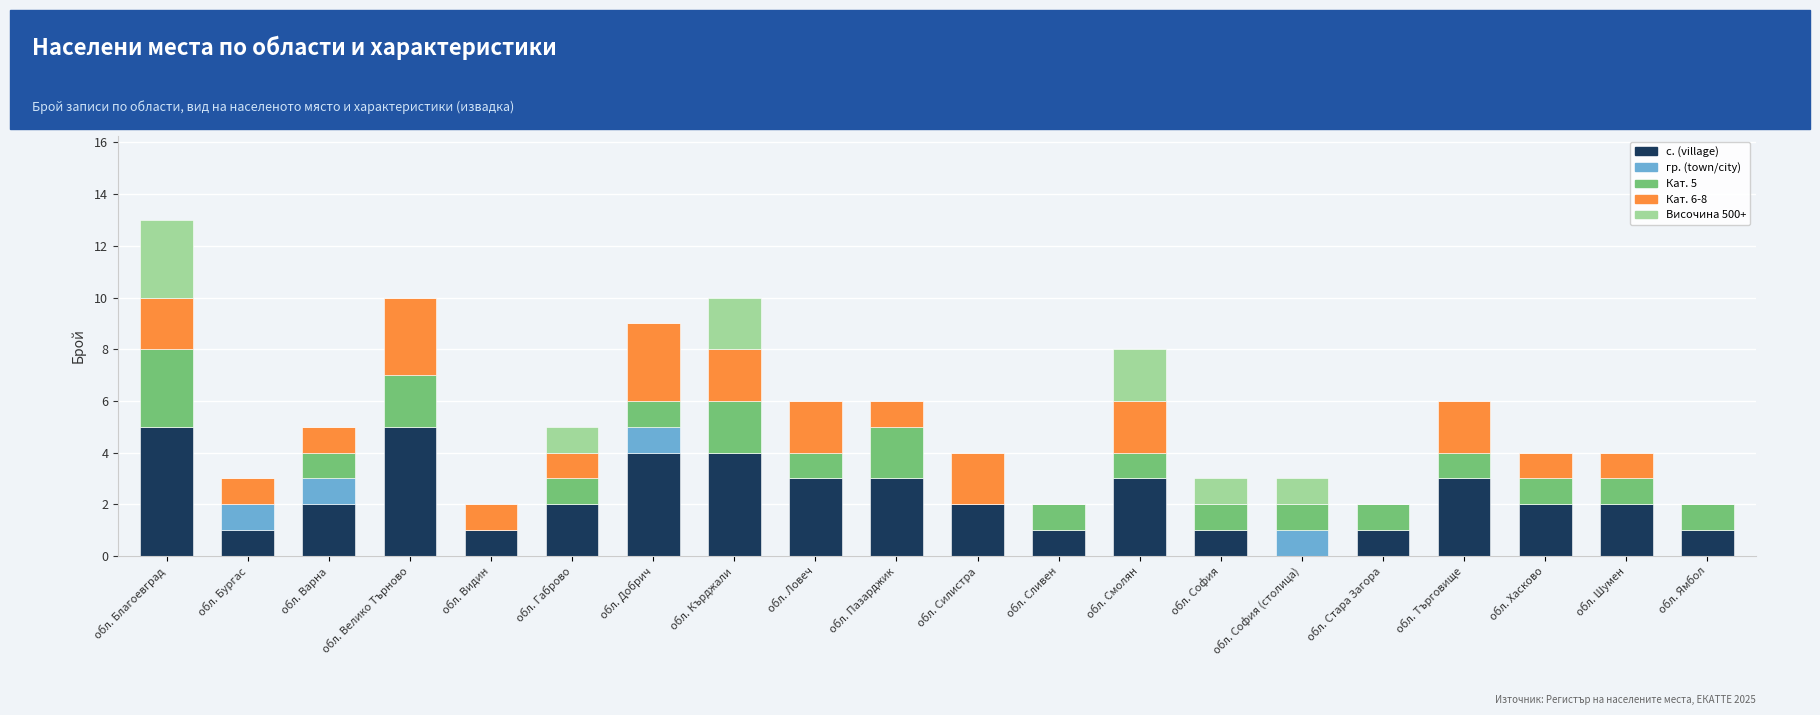

How many с. (village) values are between 1 and 3?

15